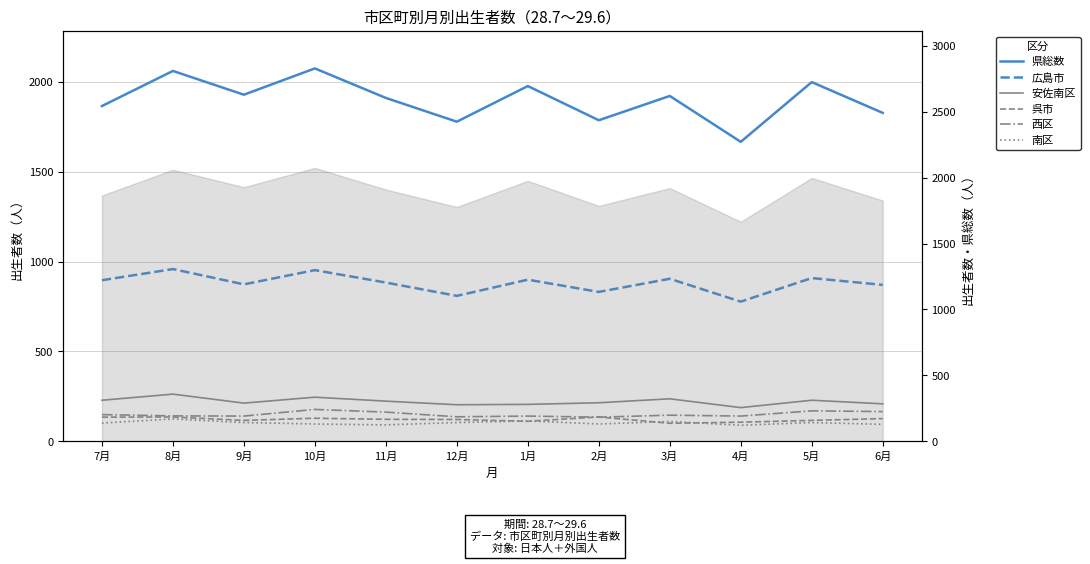

At which label does 広島市 reach its minimum?

4月